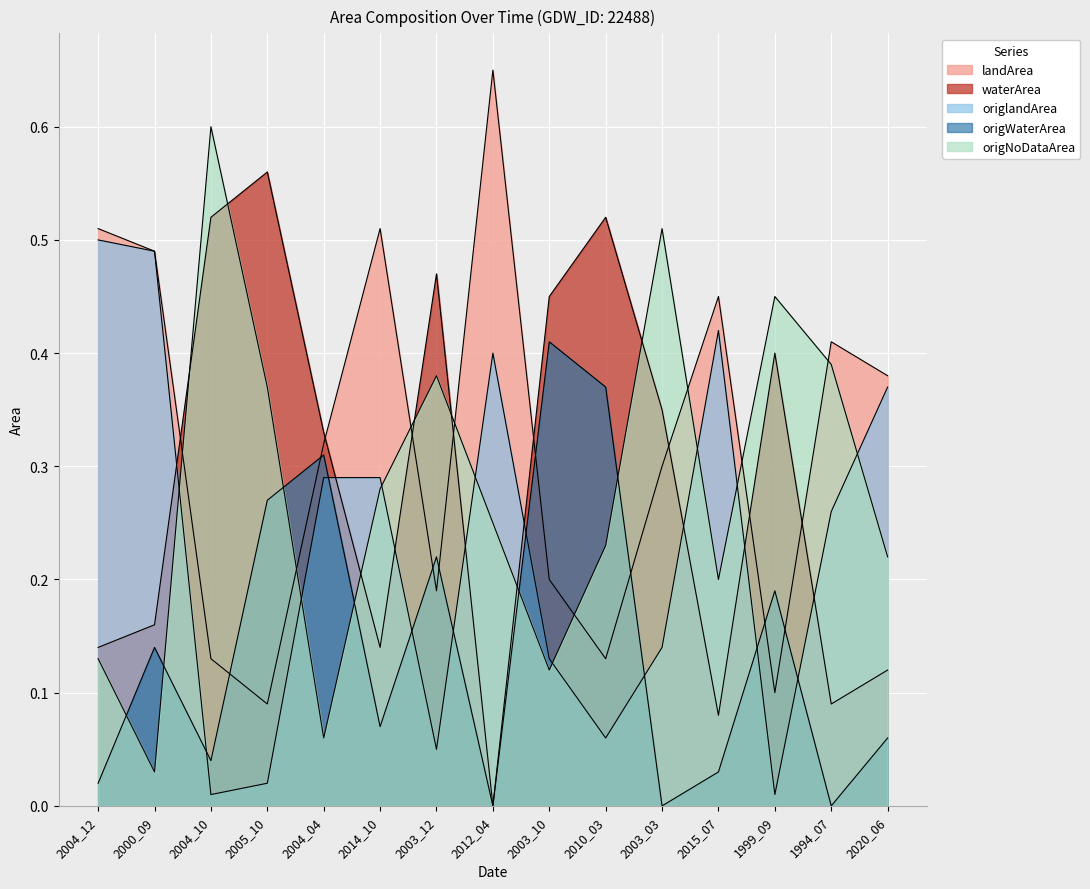

Where is the first local minimum for waterArea?

2014_10